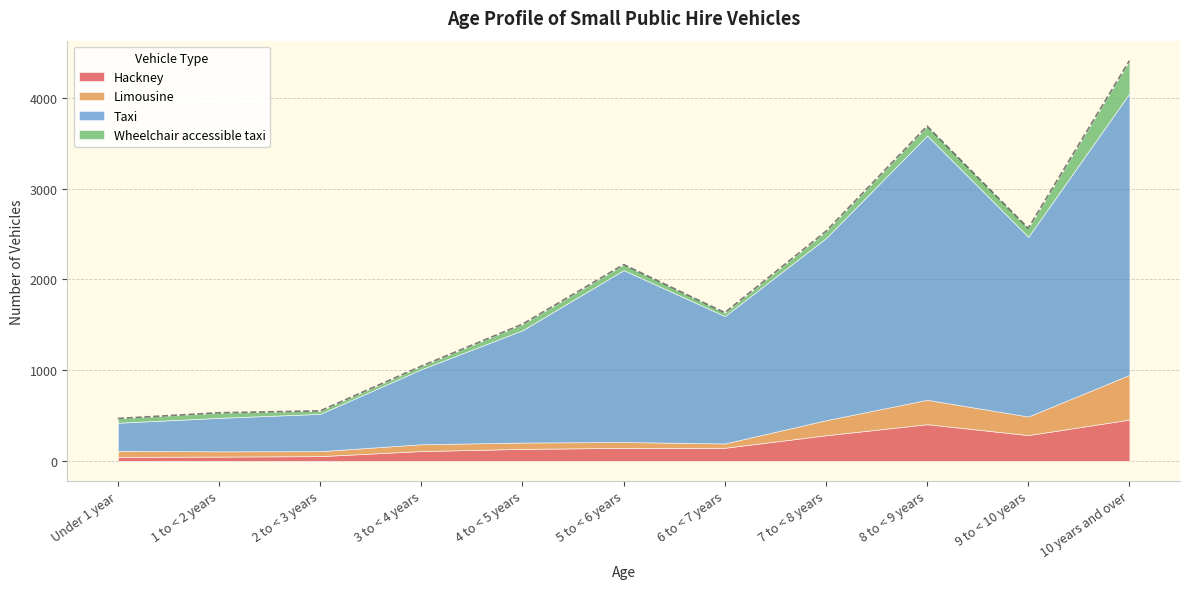

What is the smallest value displayed?

33